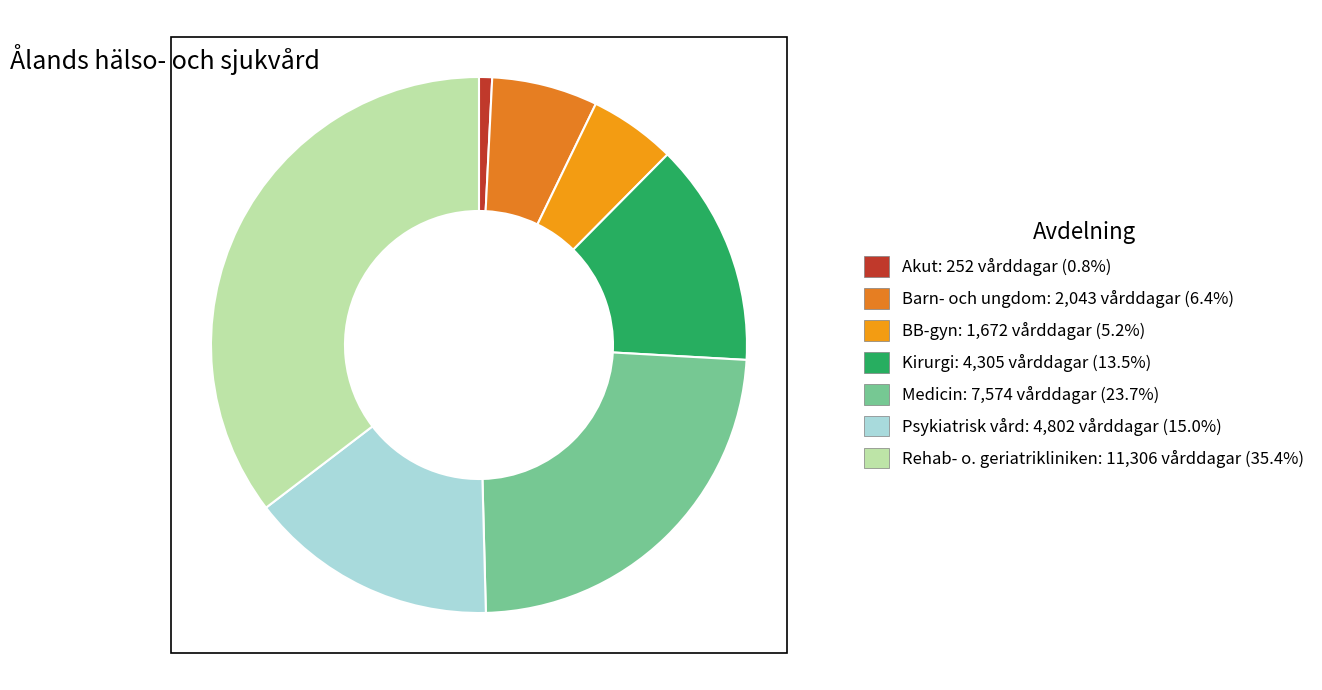

What is the smallest slice in the pie chart?

Akut